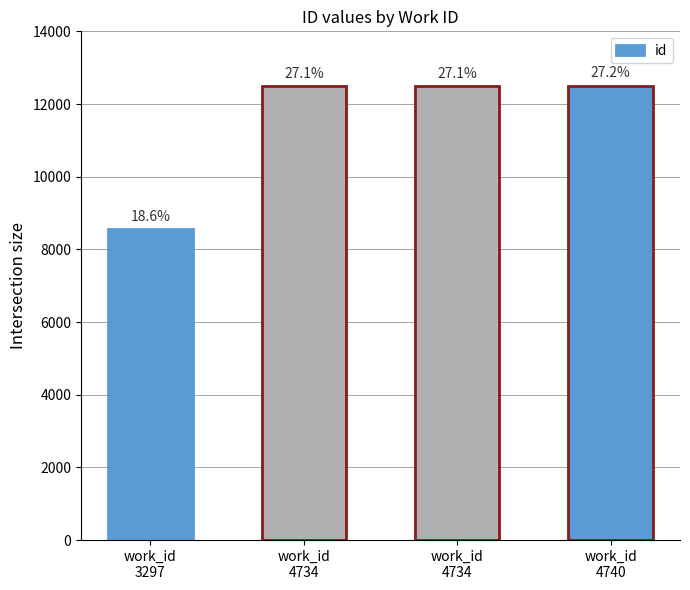

Rank the categories by value from lowest to highest.

work_id
3297, work_id
4734, work_id
4734, work_id
4740